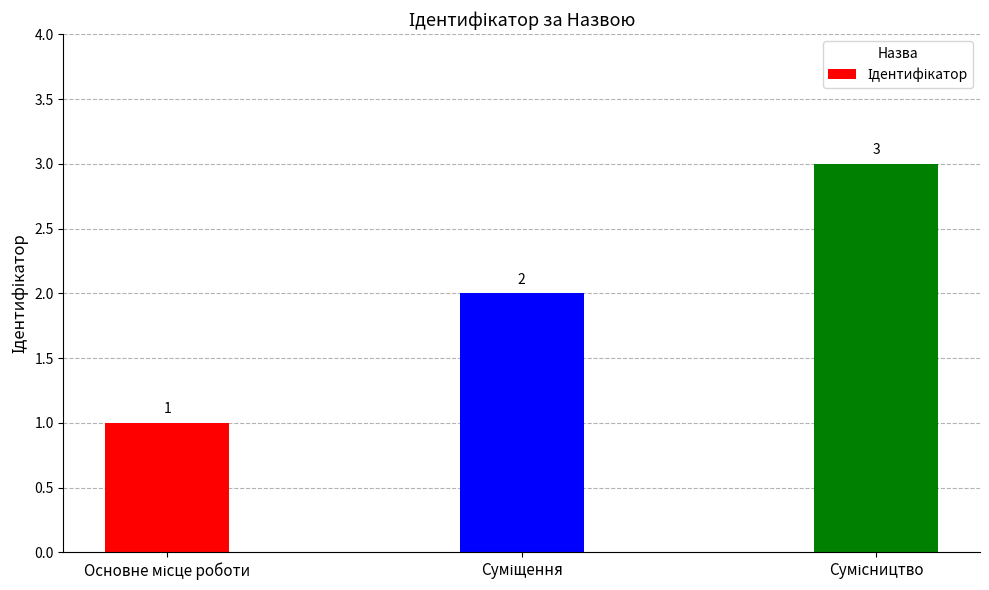

What is the greatest value displayed?

3